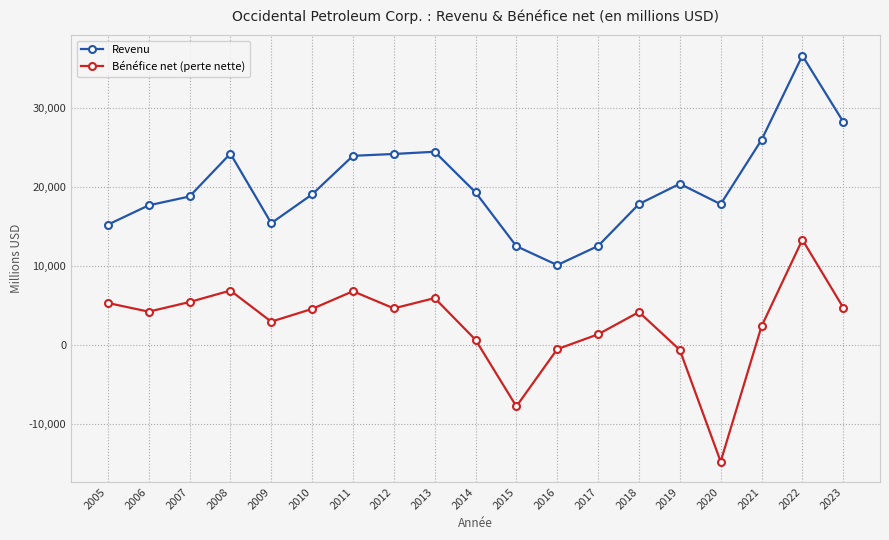

What are all the series names shown in the legend?

Revenu, Bénéfice net (perte nette)